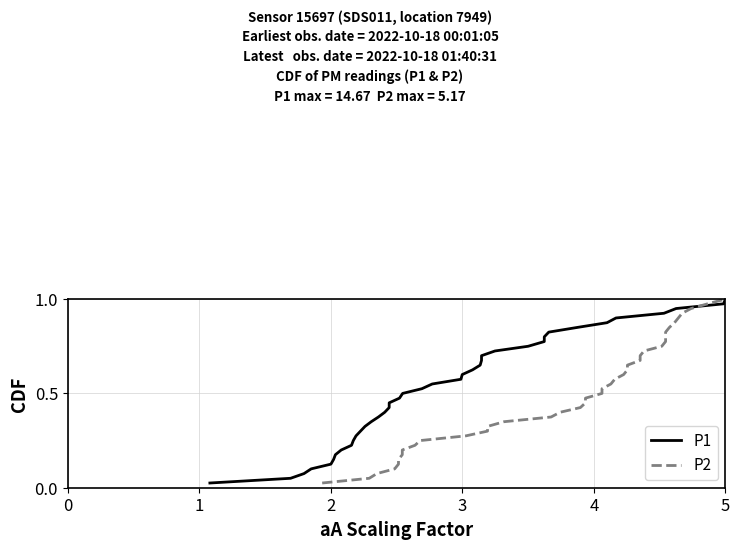

What is the value of the P1 point at the 7th from the left?

0.2